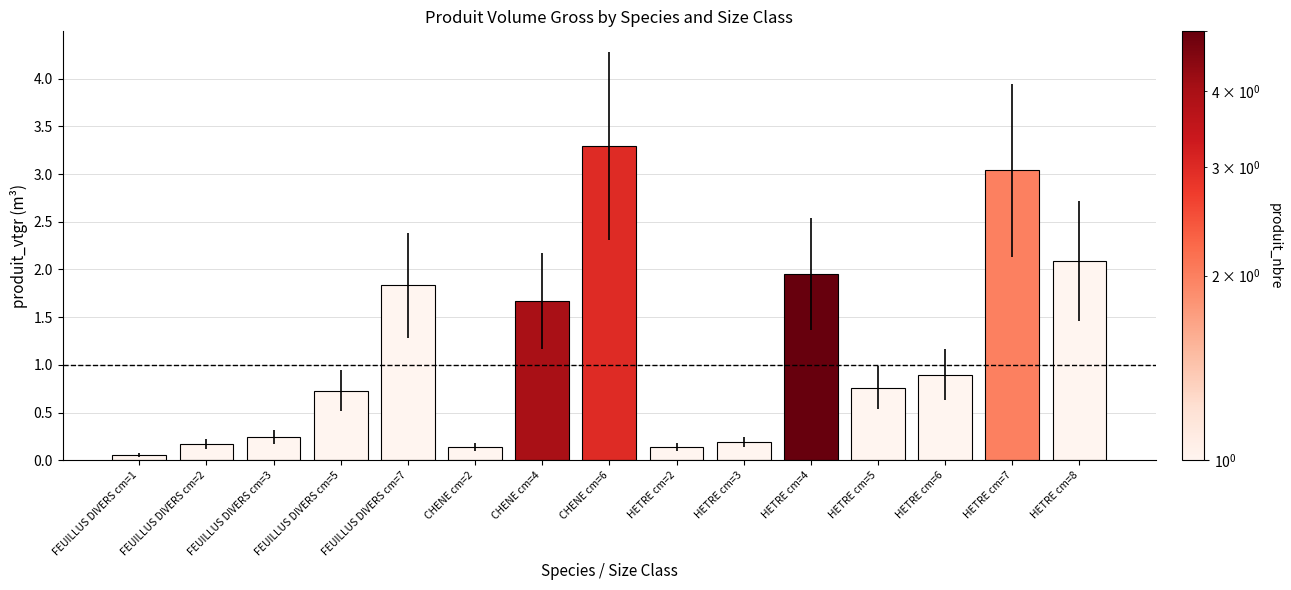

At which label is the value closest to 1?

HETRE cm=6